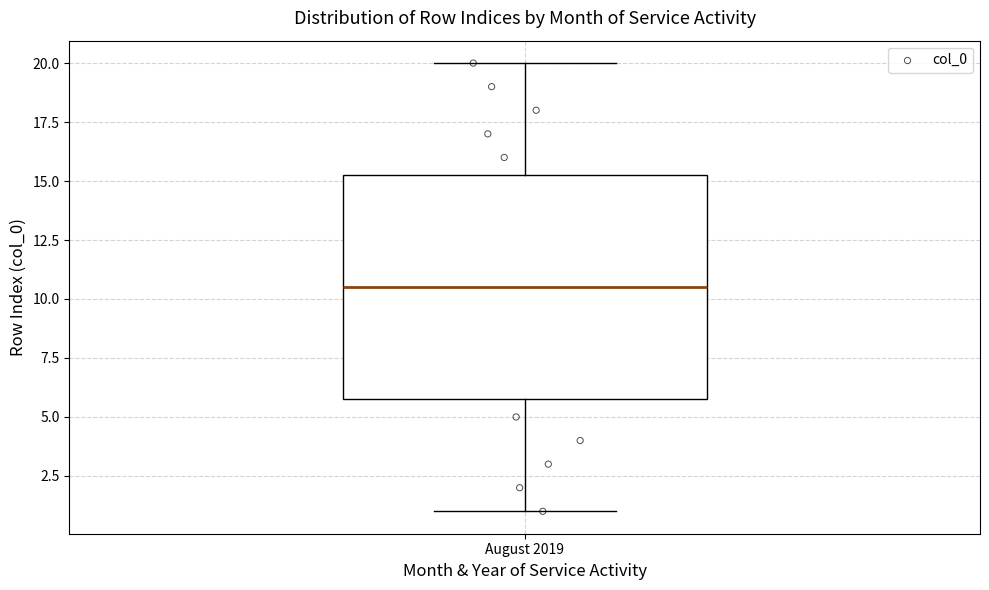

Transcribe this box plot: give where the median line is, the range the box spans, and where the two whiskers end, as read against the y-axis. The values are not printed on the chart, so give them approximately, as read against the axis.

median 10.5, box 6.0 to 15.5, whiskers 1.0 to 20.0